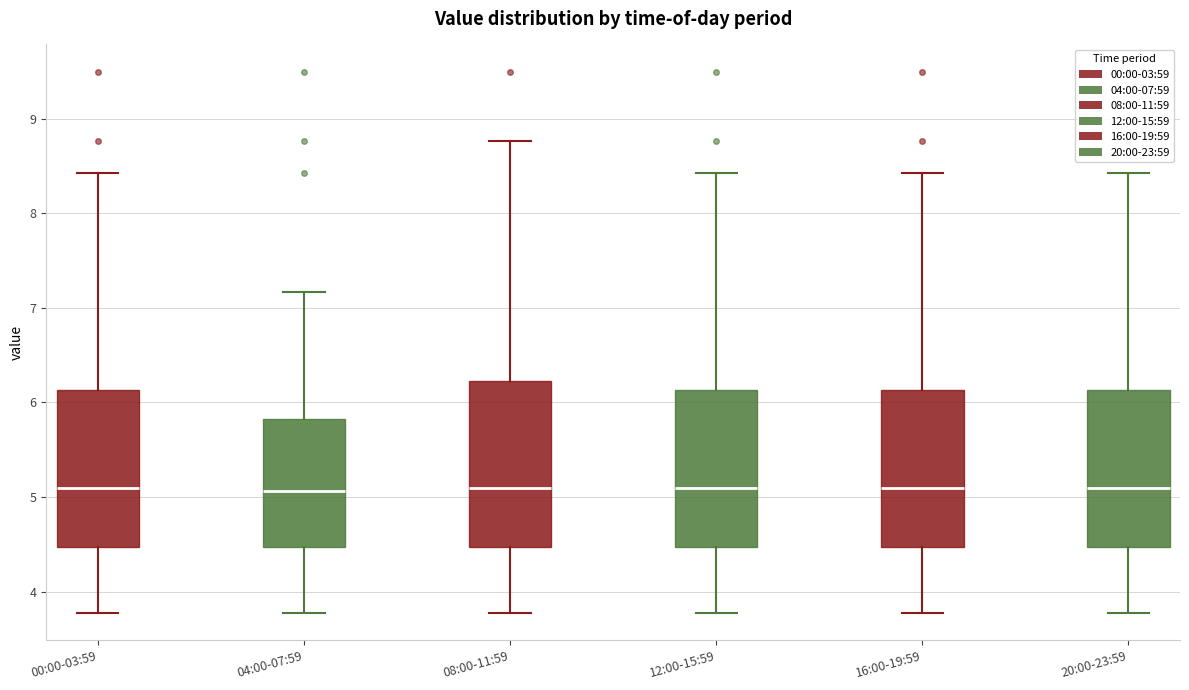

Reading left to right, transcribe this box plot: for each box, give where its median line is, the range the box spans, and where its two whiskers end, as read against the y-axis. The values are not printed on the chart, so give them approximately, as read against the axis.

00:00-03:59: median 5.1, box 4.5 to 6.1, whiskers 3.8 to 8.4
04:00-07:59: median 5.1, box 4.5 to 5.8, whiskers 3.8 to 7.2
08:00-11:59: median 5.1, box 4.5 to 6.2, whiskers 3.8 to 8.8
12:00-15:59: median 5.1, box 4.5 to 6.1, whiskers 3.8 to 8.4
16:00-19:59: median 5.1, box 4.5 to 6.1, whiskers 3.8 to 8.4
20:00-23:59: median 5.1, box 4.5 to 6.1, whiskers 3.8 to 8.4